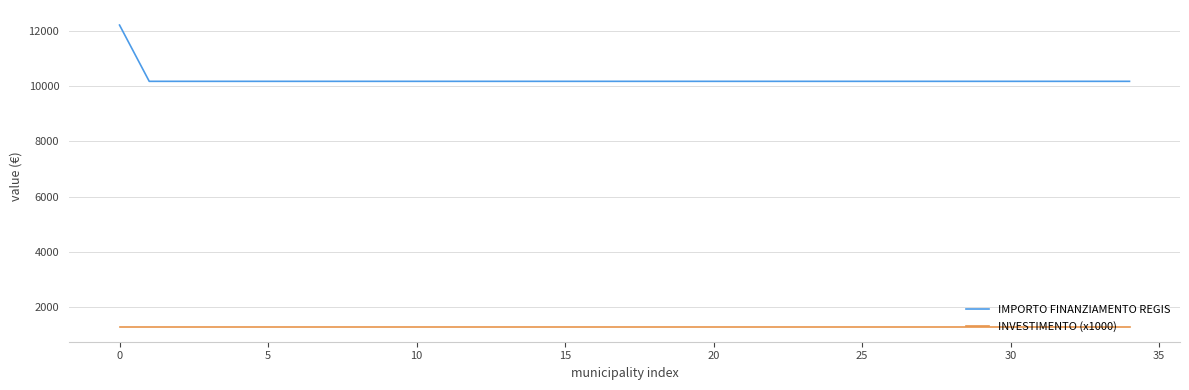

True or false: INVESTIMENTO (x1000) and IMPORTO FINANZIAMENTO REGIS cross at least once.

False